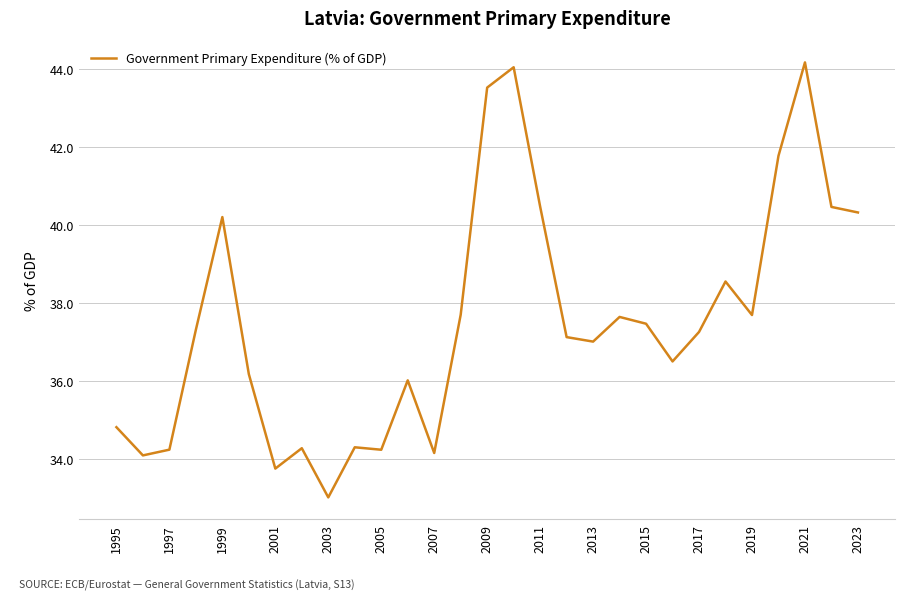

What is the maximum value shown in the chart?

44.2